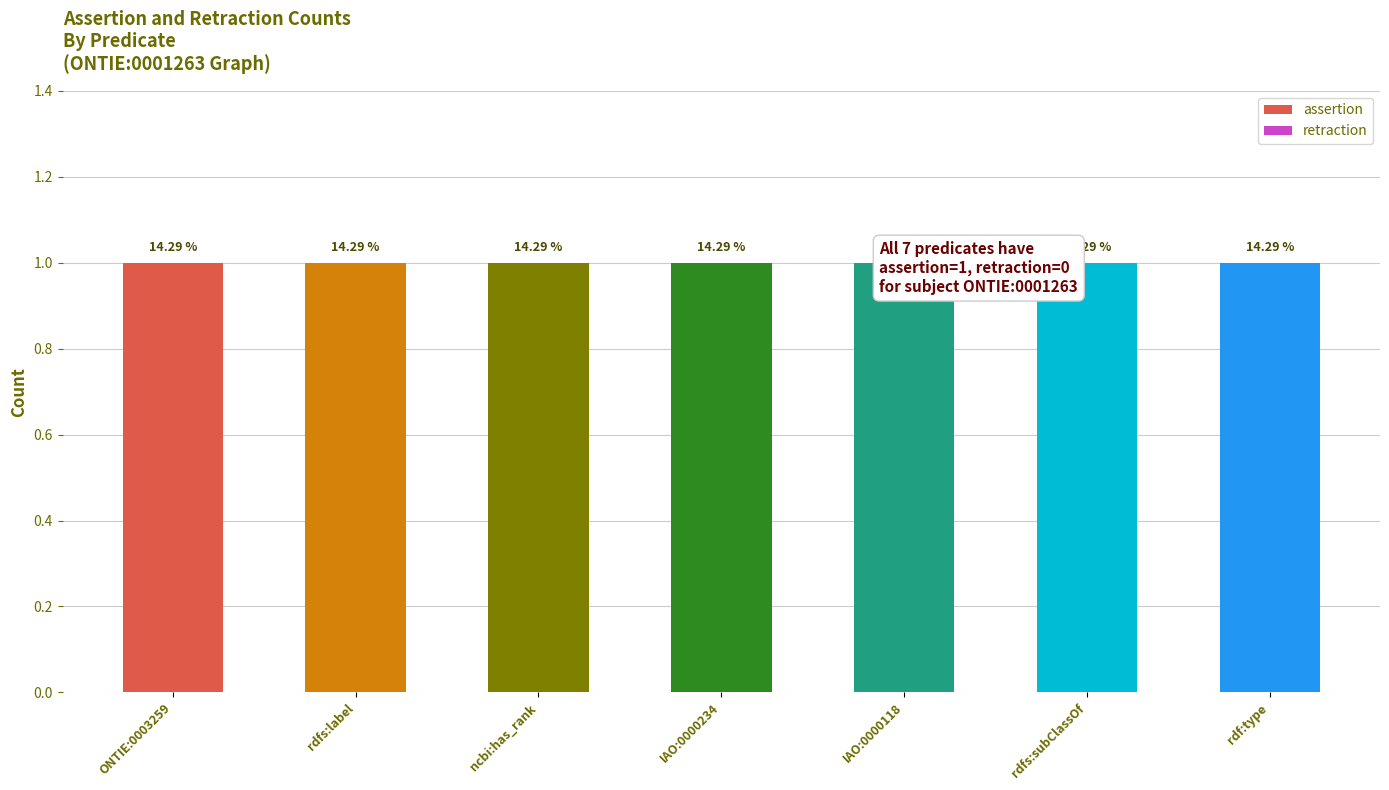

What is the label of the 3rd bar from the left?

ncbi:has_rank